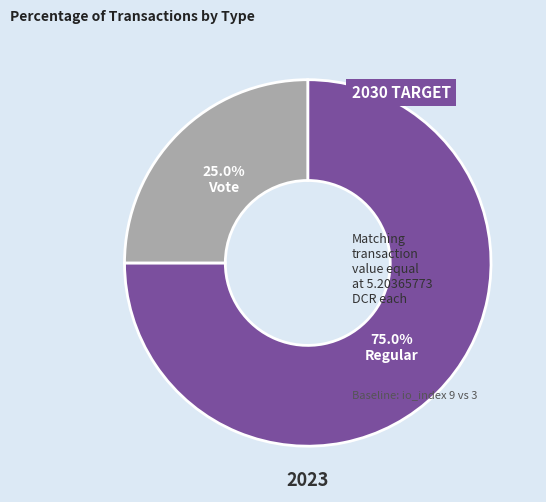

Is it true that Vote is 25% of the pie?

True